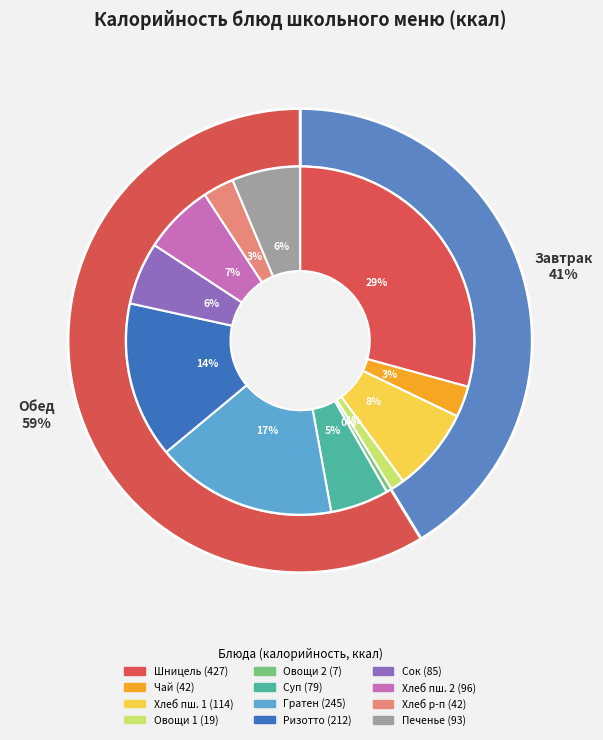

Is there a majority slice in this chart?

No